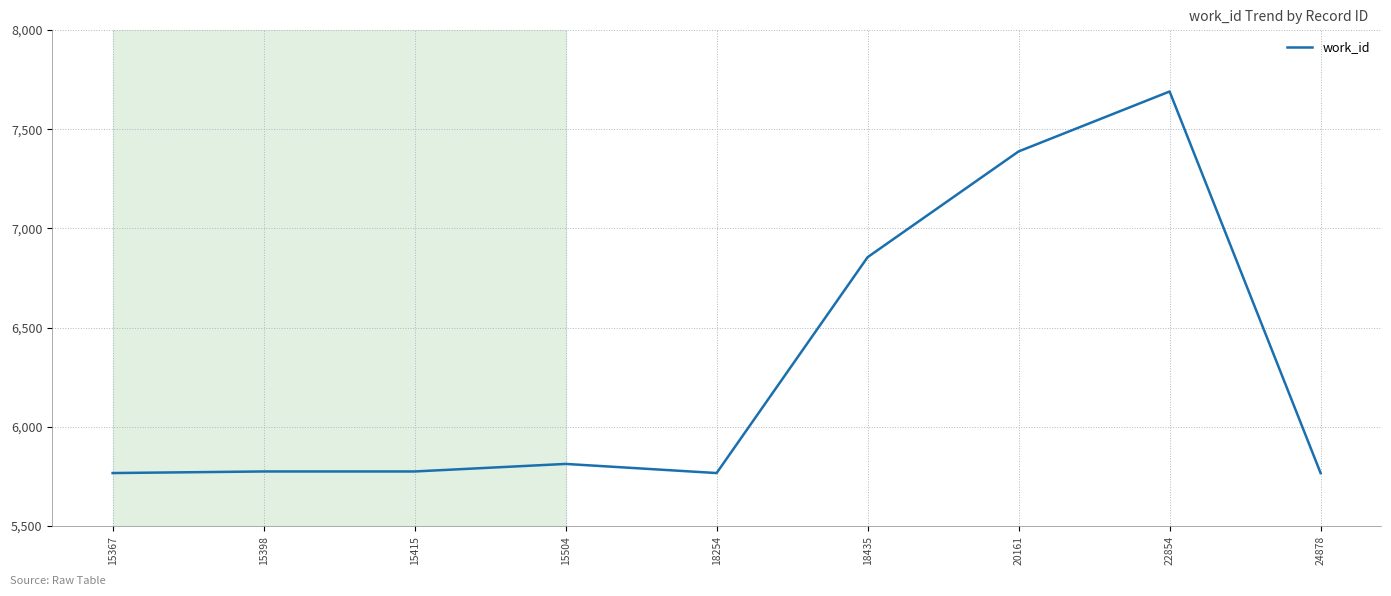

What is the sum of all values?

56597